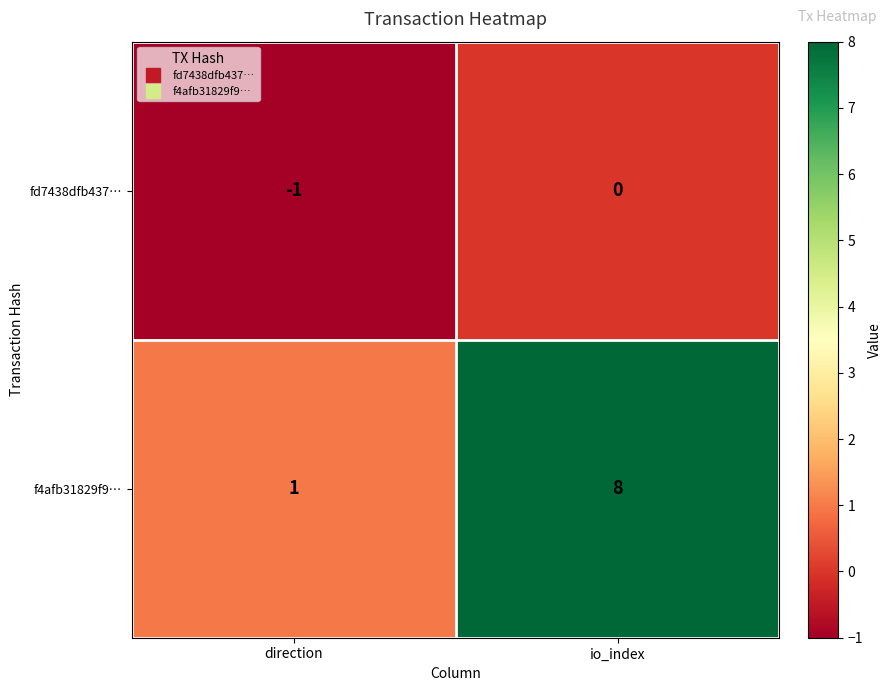

How many series are shown in this chart?

2